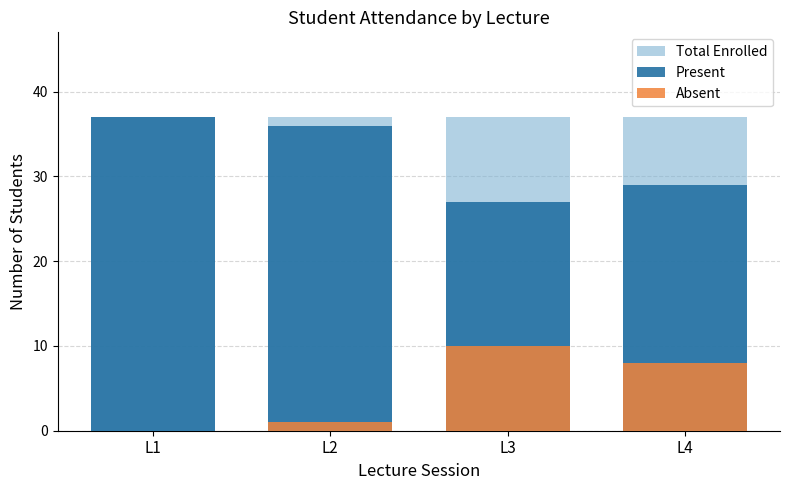

What is the sum of all Present values?

129